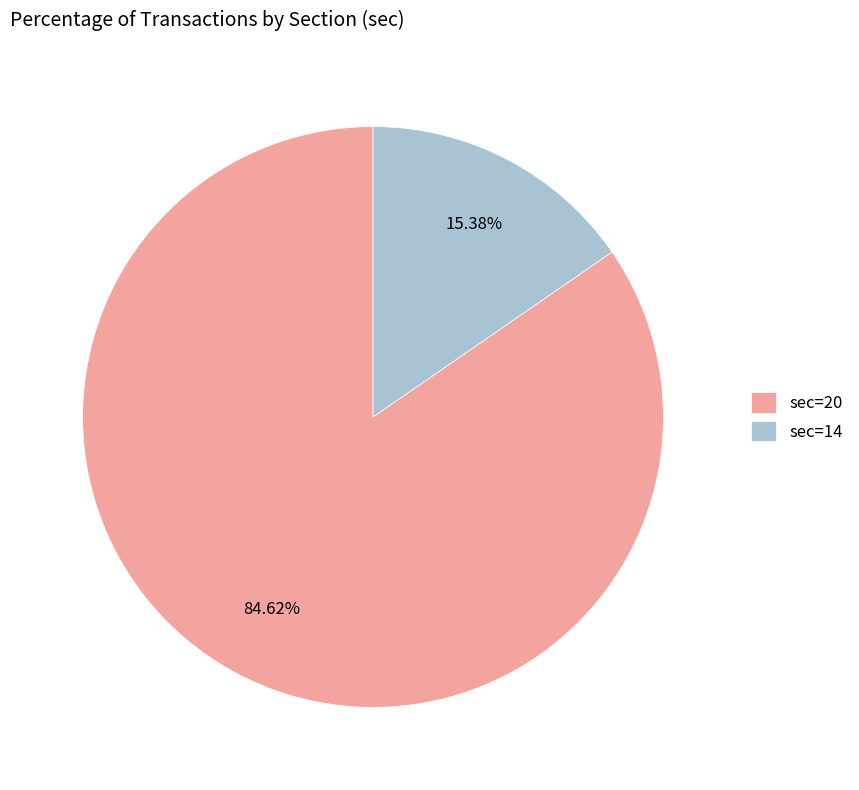

How many segments does this pie chart have?

2